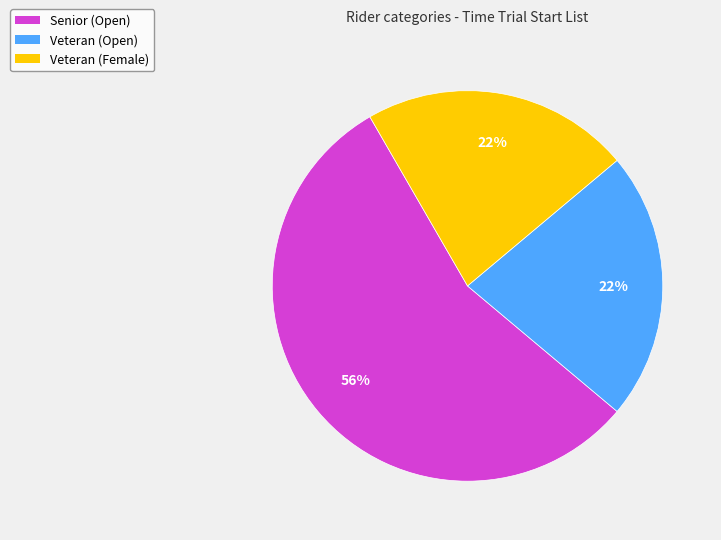

Is there a majority slice in this chart?

Yes